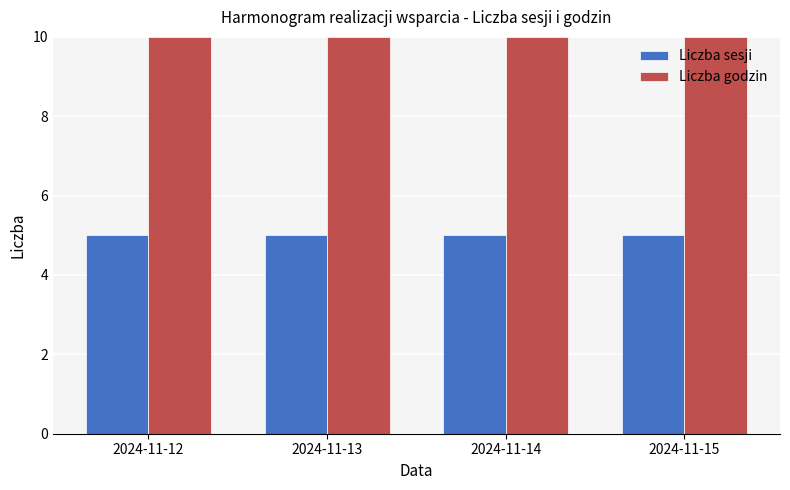

What is the difference between the highest and lowest values at 2024-11-14?

5